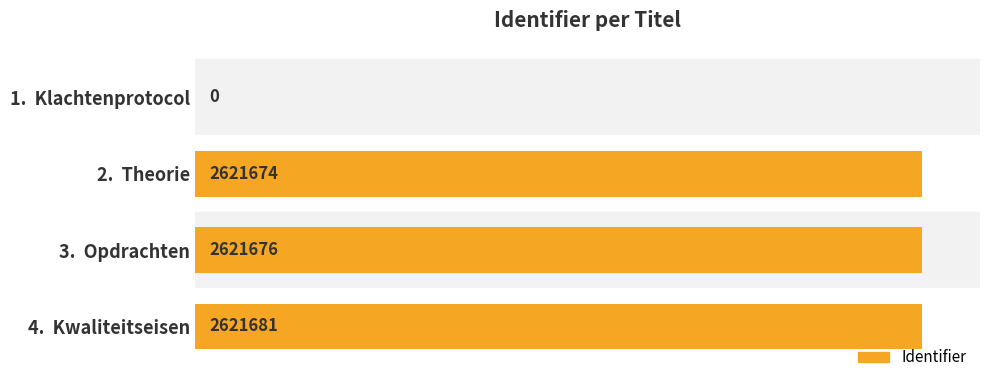

How many values are above zero?

3